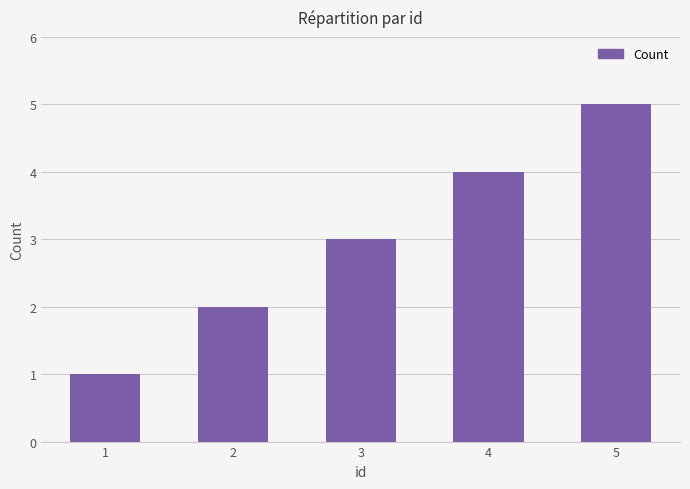

What is the change in value from 1 to 4?

+3